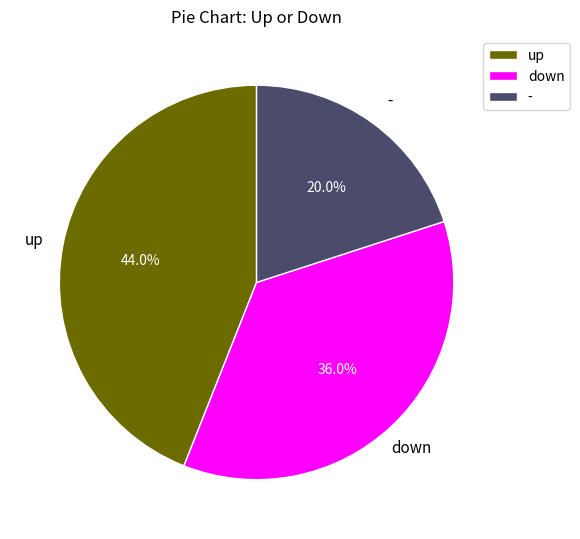

Which category has the smallest portion of the pie?

-